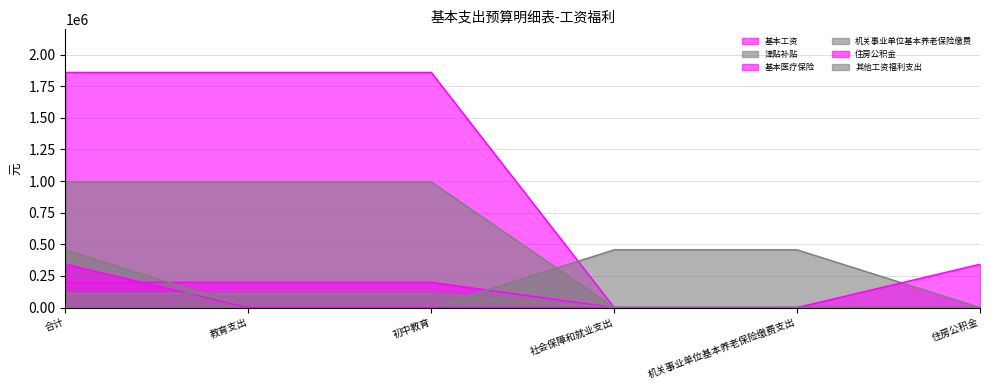

Is it true that 津贴补贴 equals 0.0 at 住房公积金?

True